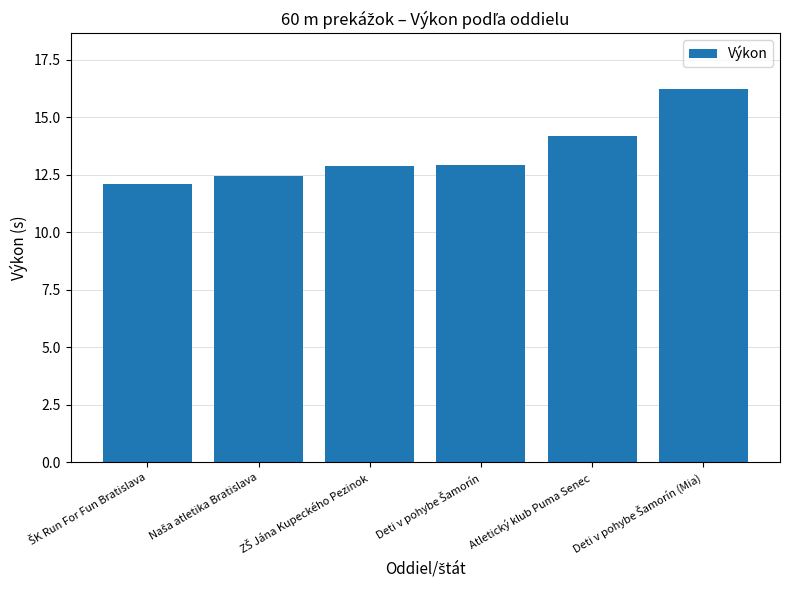

True or false: the data shows 14.2 at Atletický klub Puma Senec.

True